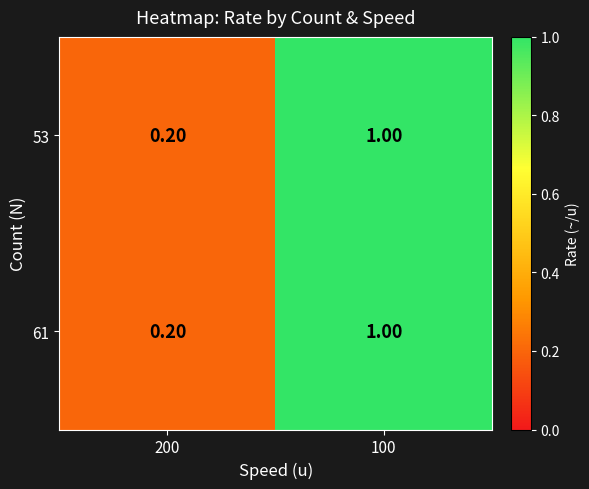

At which category is the sum across all series the highest?

100